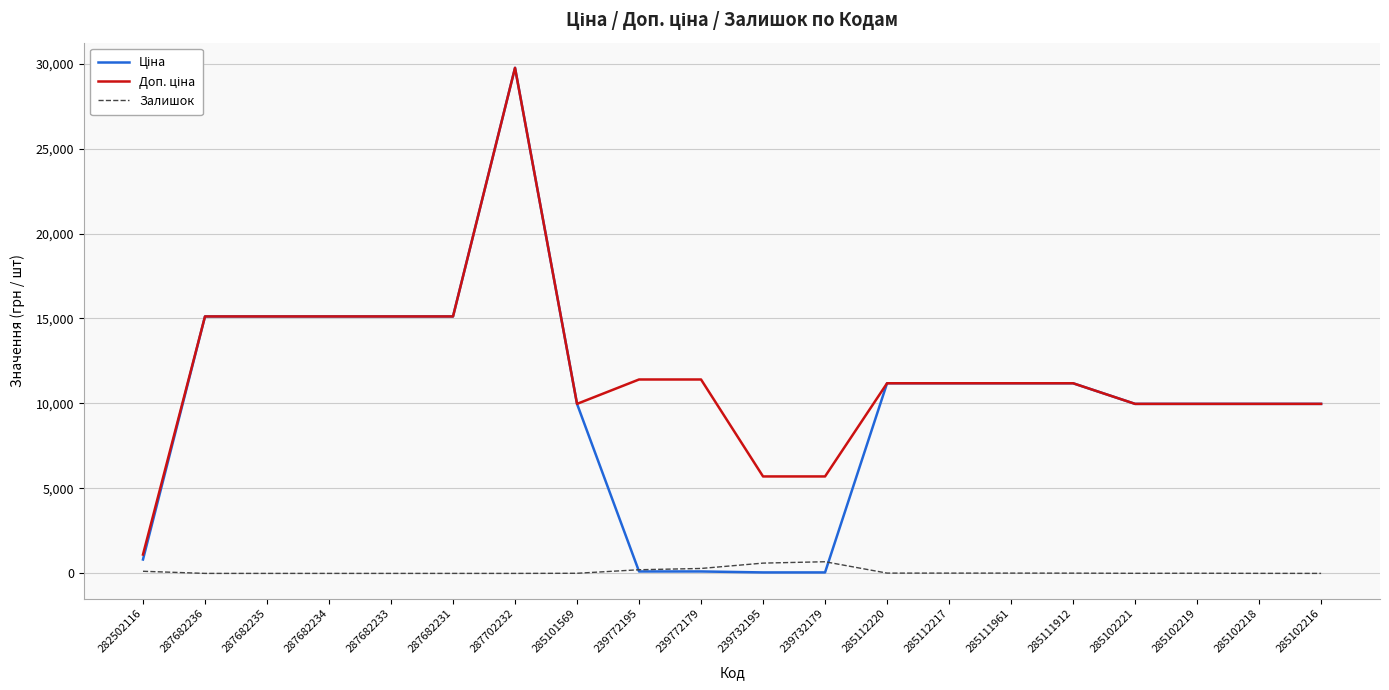

At which category is the sum across all series the highest?

287702232